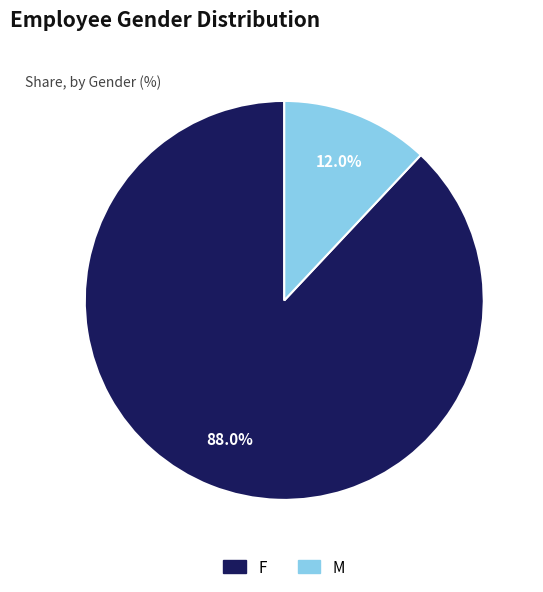

Does F account for over 50% of the chart?

Yes